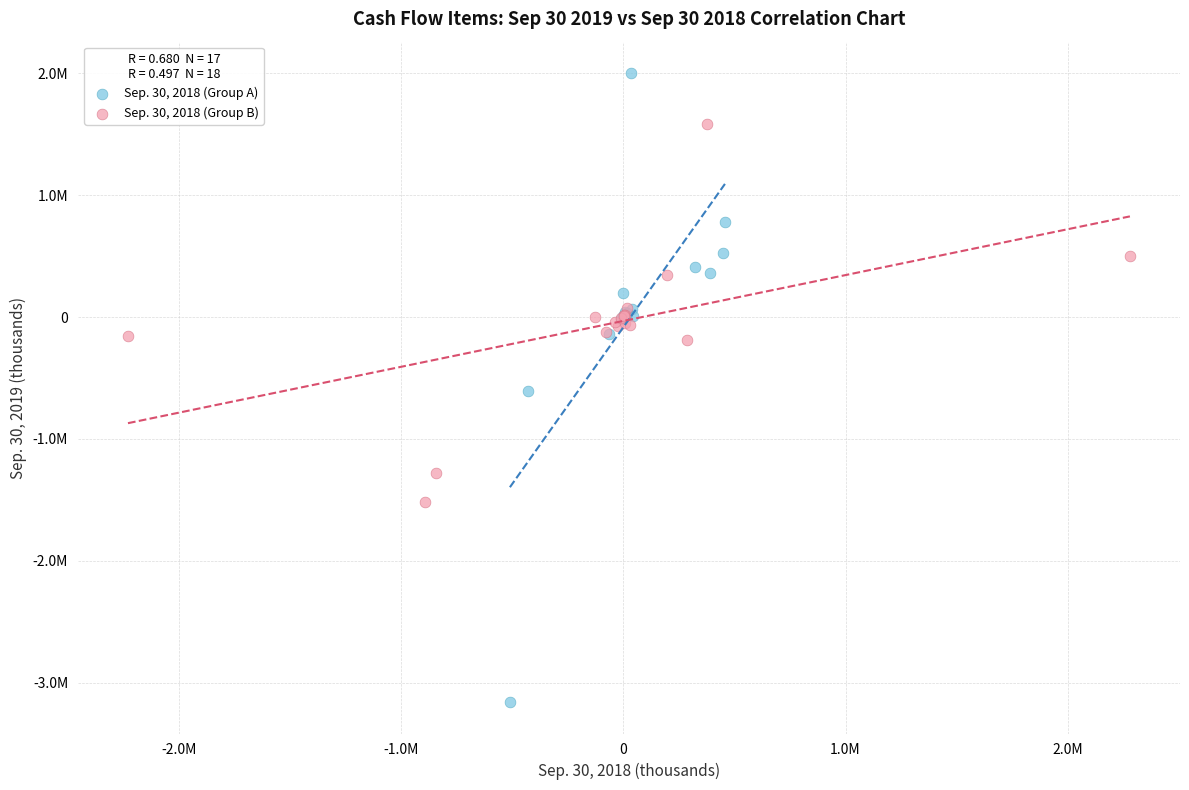

Which series has the largest Y range (max minus min)?

Sep. 30, 2018 (Group A)